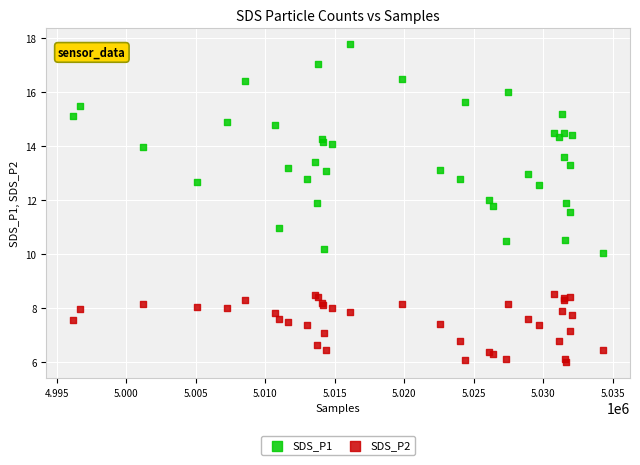

What is the X range (max minus min) for the scatter plot?

38173.0